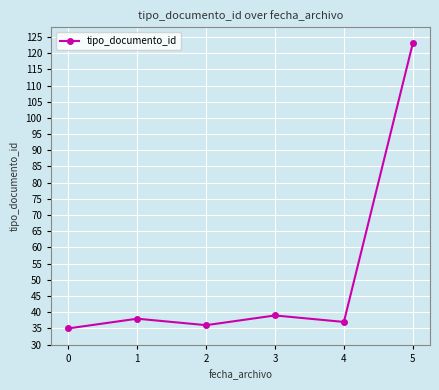

Where is the first local minimum?

2